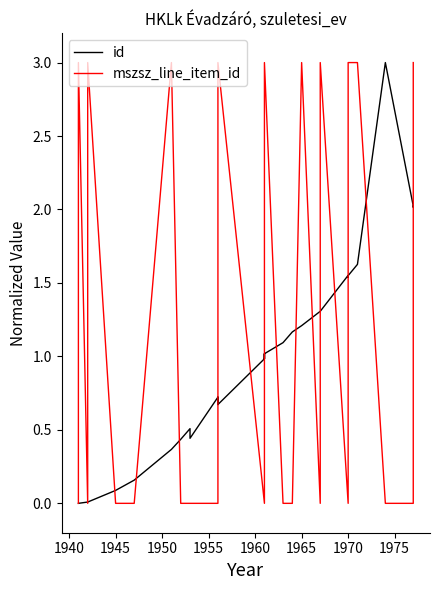

Which series has the largest total across all categories?

mszsz_line_item_id